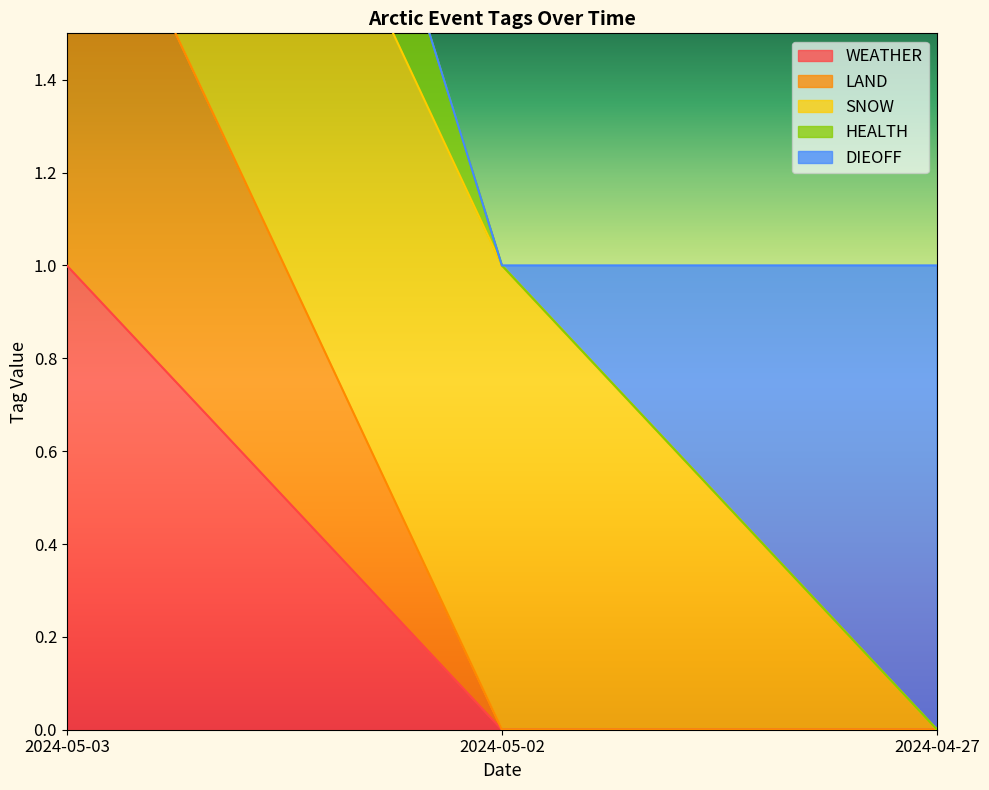

The value of HEALTH at 2024-04-27 is 1. True or false?

True